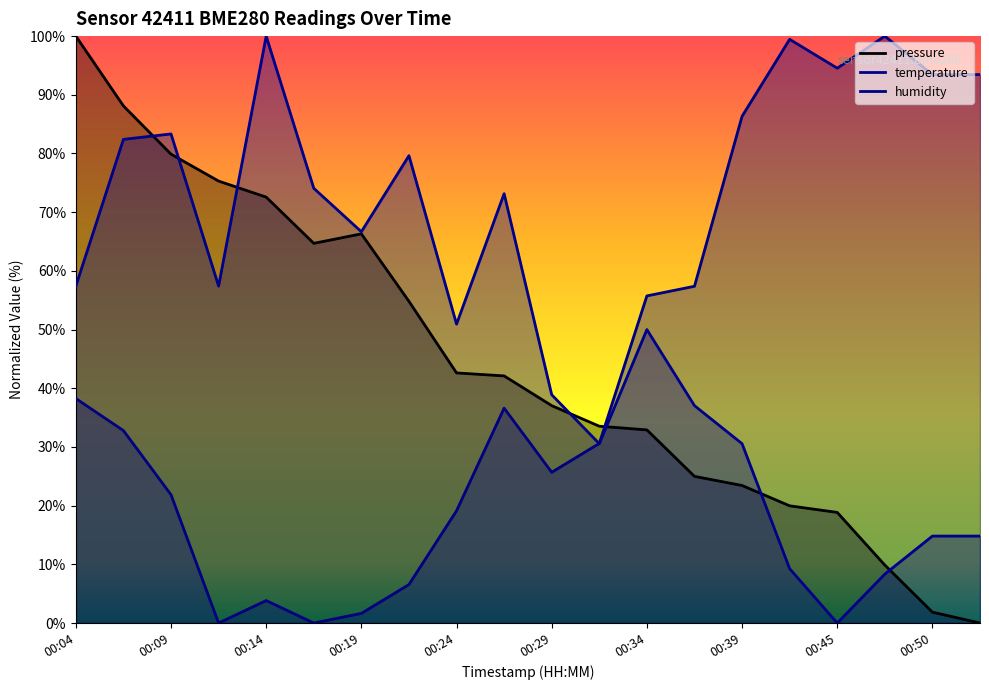

Rank the categories by humidity value from highest to lowest.

00:47, 00:41, 00:45, 00:50, 00:52, 00:39, 00:36, 00:34, 00:04, 00:26, 00:07, 00:31, 00:29, 00:09, 00:24, 00:22, 00:14, 00:19, 00:12, 00:17